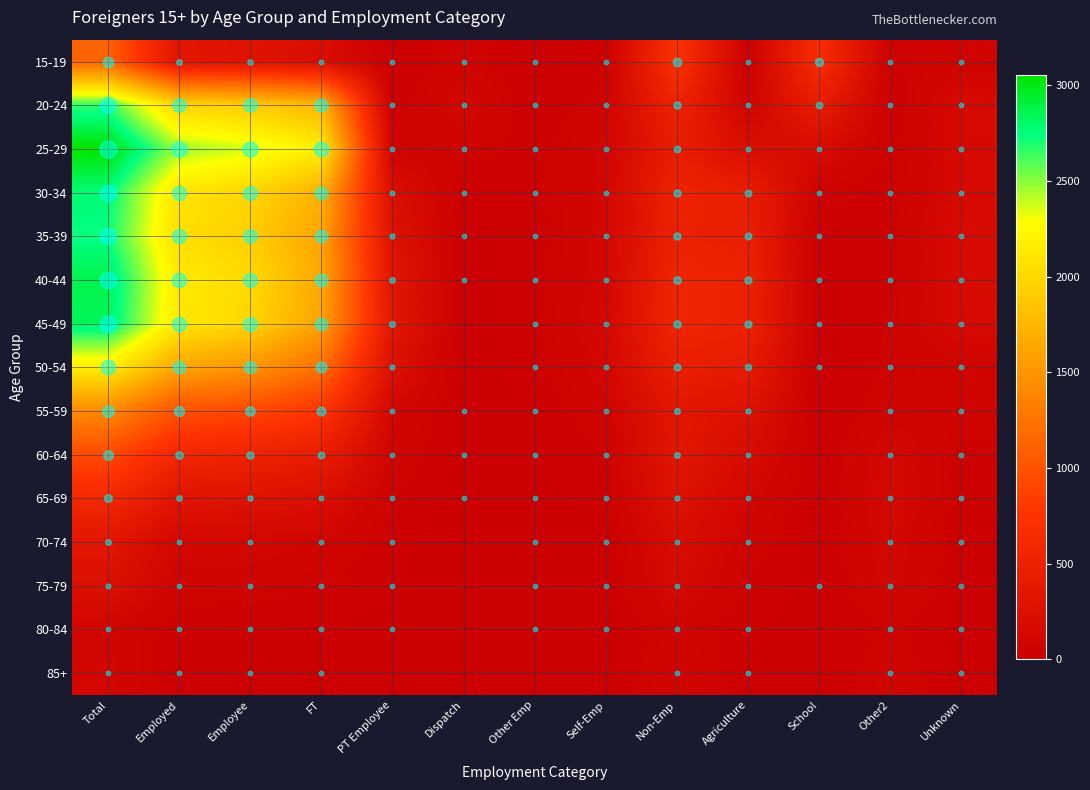

Which series has the largest total across all categories?

25-29